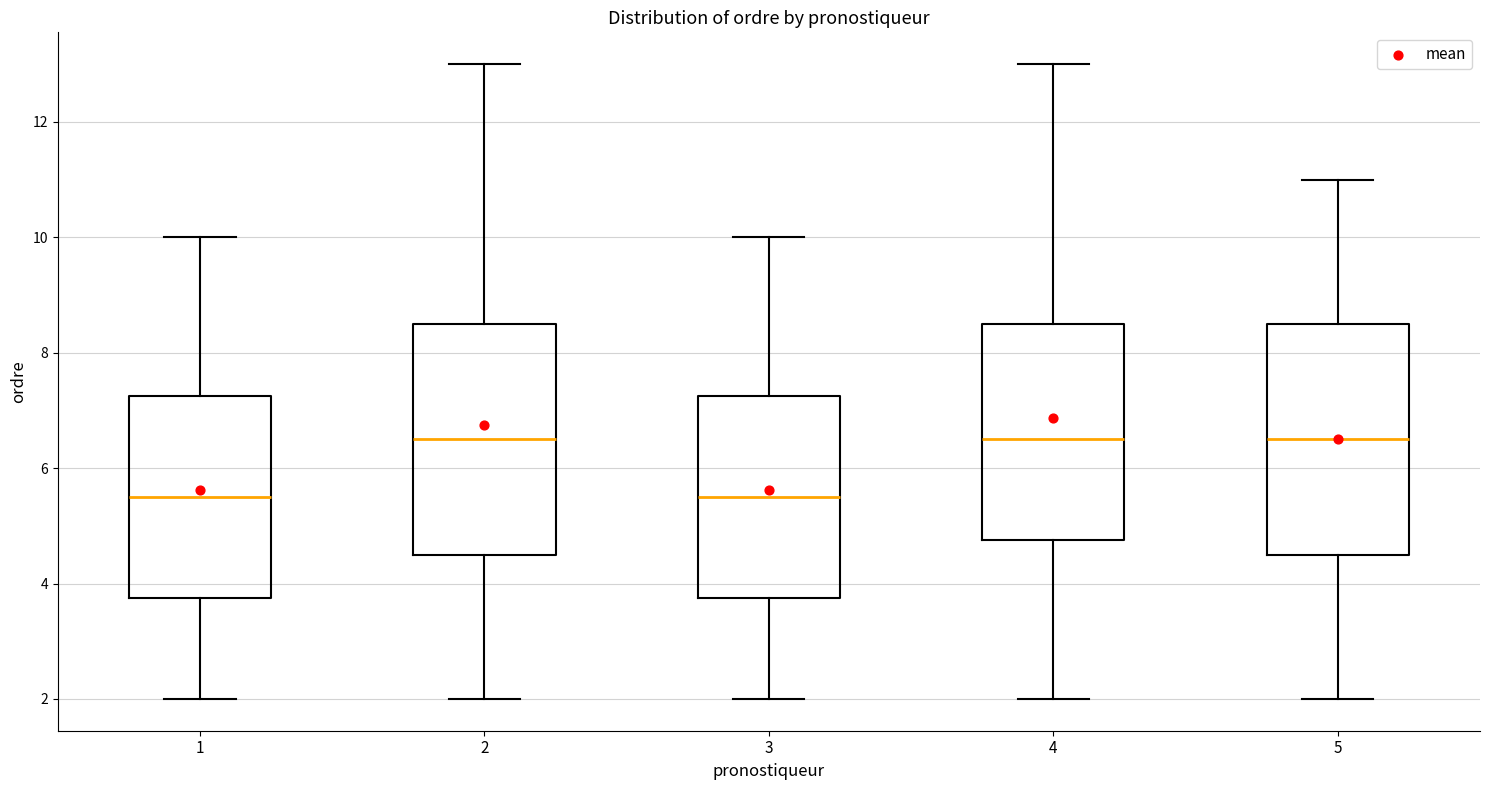

Reading left to right, read every box against the y-axis: the position of its median line, the range the box covers, and the ends of its whiskers. The values are not printed on the chart, so give them approximately, as read against the axis.

1: median 5.6, box 3.8 to 7.2, whiskers 2.0 to 10.0
2: median 6.6, box 4.6 to 8.6, whiskers 2.0 to 13.0
3: median 5.6, box 3.8 to 7.2, whiskers 2.0 to 10.0
4: median 6.6, box 4.8 to 8.6, whiskers 2.0 to 13.0
5: median 6.6, box 4.6 to 8.6, whiskers 2.0 to 11.0